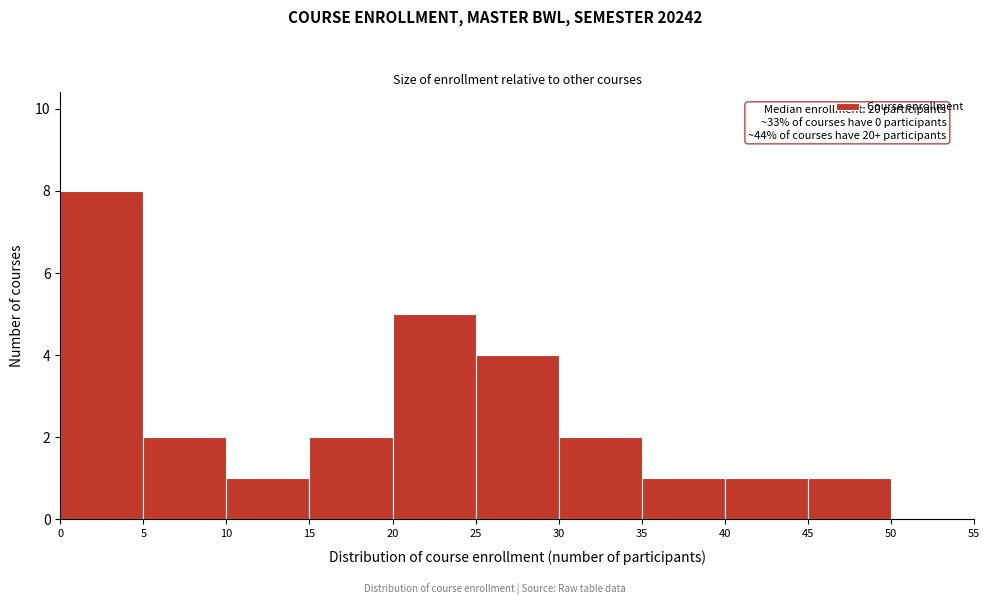

Over which range of the x-axis is the bar tallest?

0 to 5